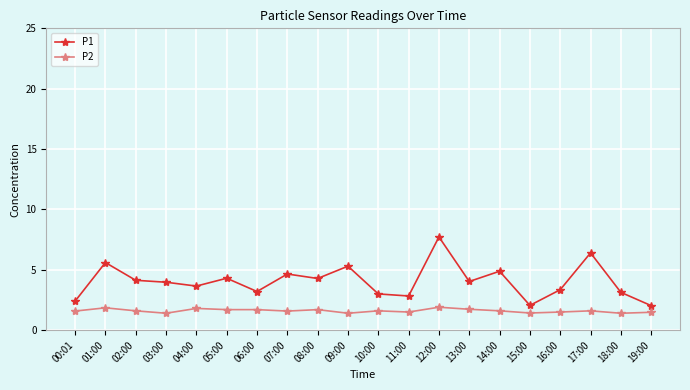

At which category does the chart reach its peak across all series?

12:00